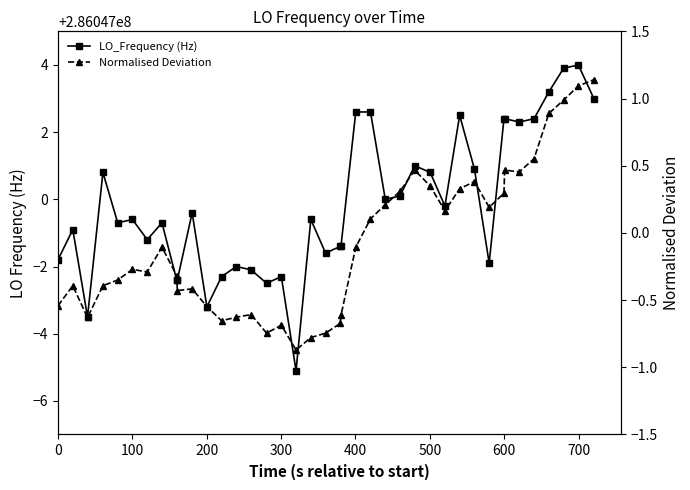

True or false: LO_Frequency (Hz) and Normalised Deviation intersect in this chart.

False